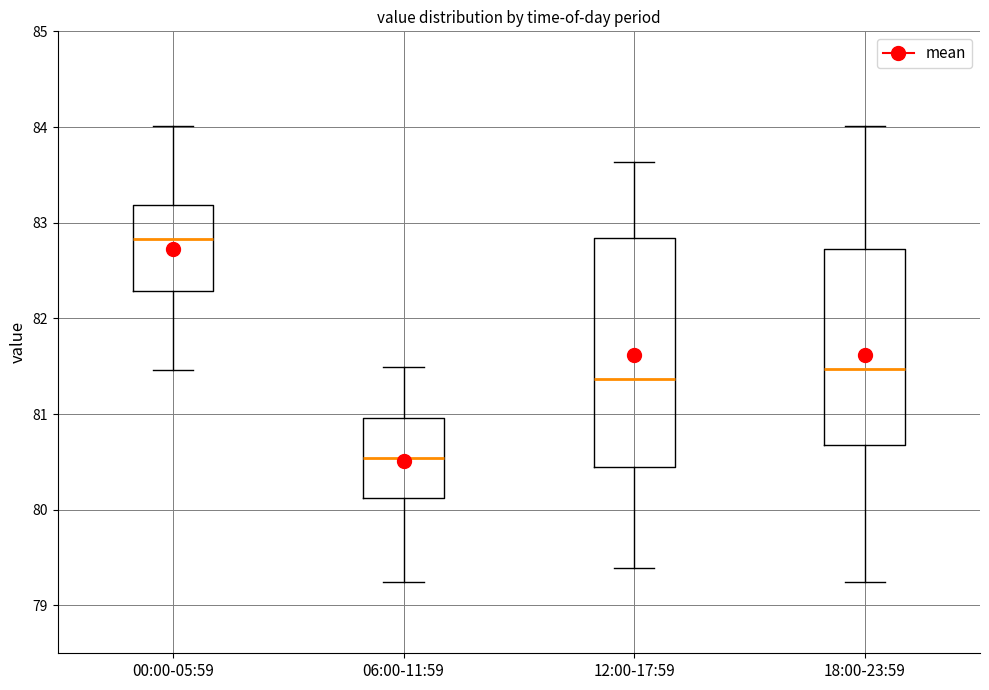

Where does the upper whisker of the box for 12:00-17:59 end on the y-axis? The values are not printed on the chart, so give them approximately, as read against the axis.

83.6